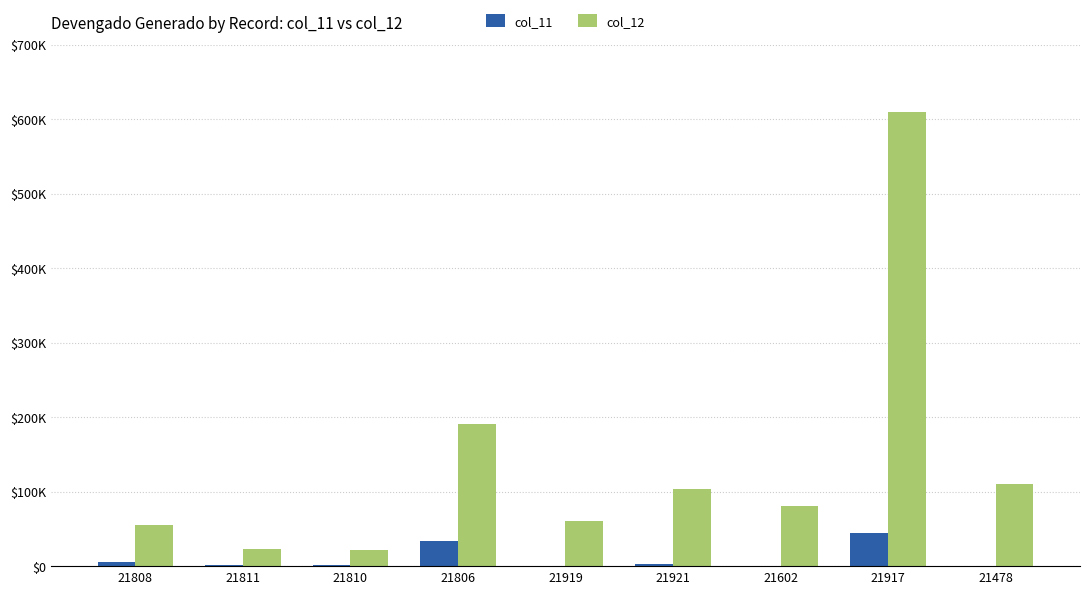

At which label does col_12 first exceed 80750?

21806